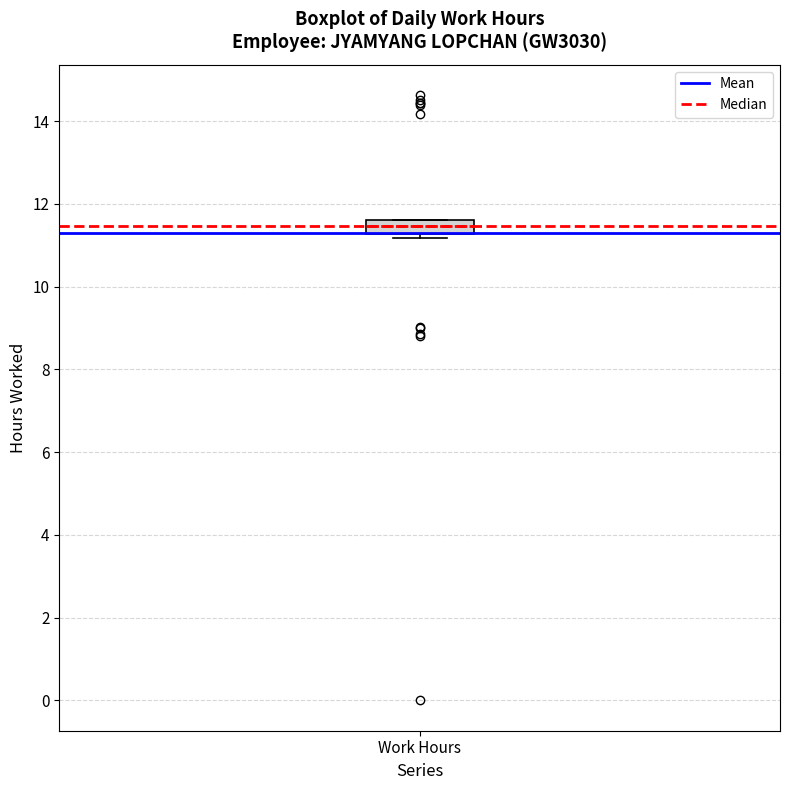

Read this box plot against the y-axis: the position of the median line, the range covered by the box, and the ends of both whiskers. The values are not printed on the chart, so give them approximately, as read against the axis.

median 11.4, box 11.2 to 11.6, whiskers 11.2 (just below the box's lower edge) to 11.6